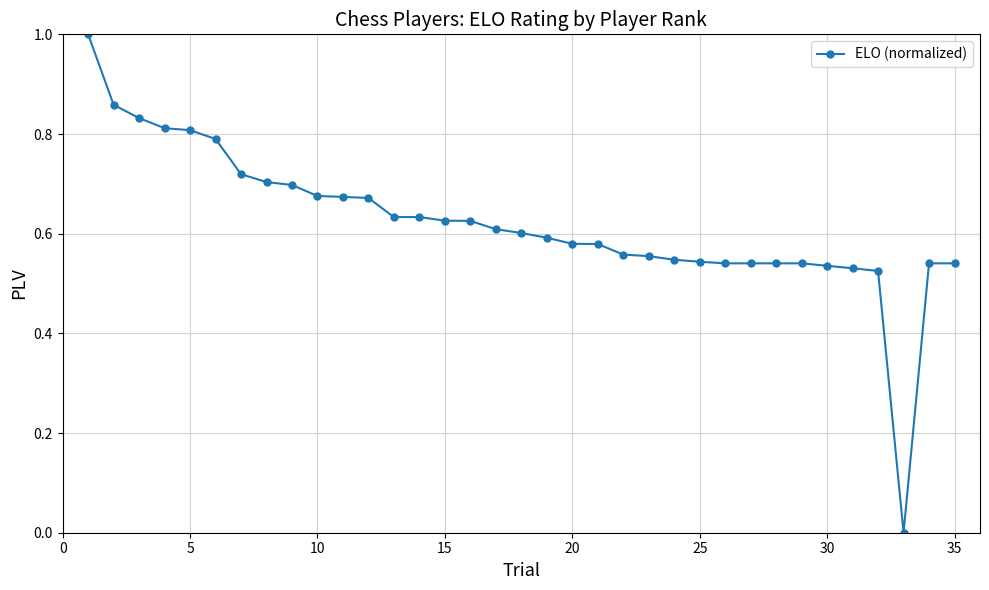

What is the maximum value shown in the chart?

1.0